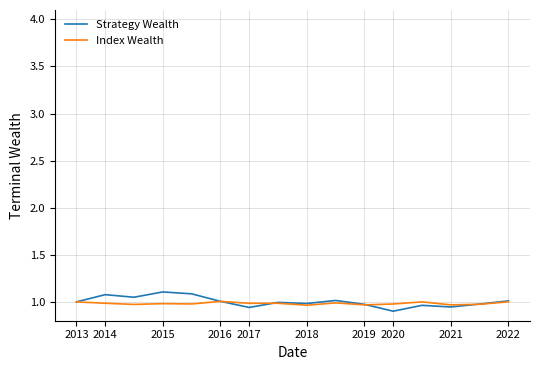

Which series has the largest range (max minus min)?

Strategy Wealth